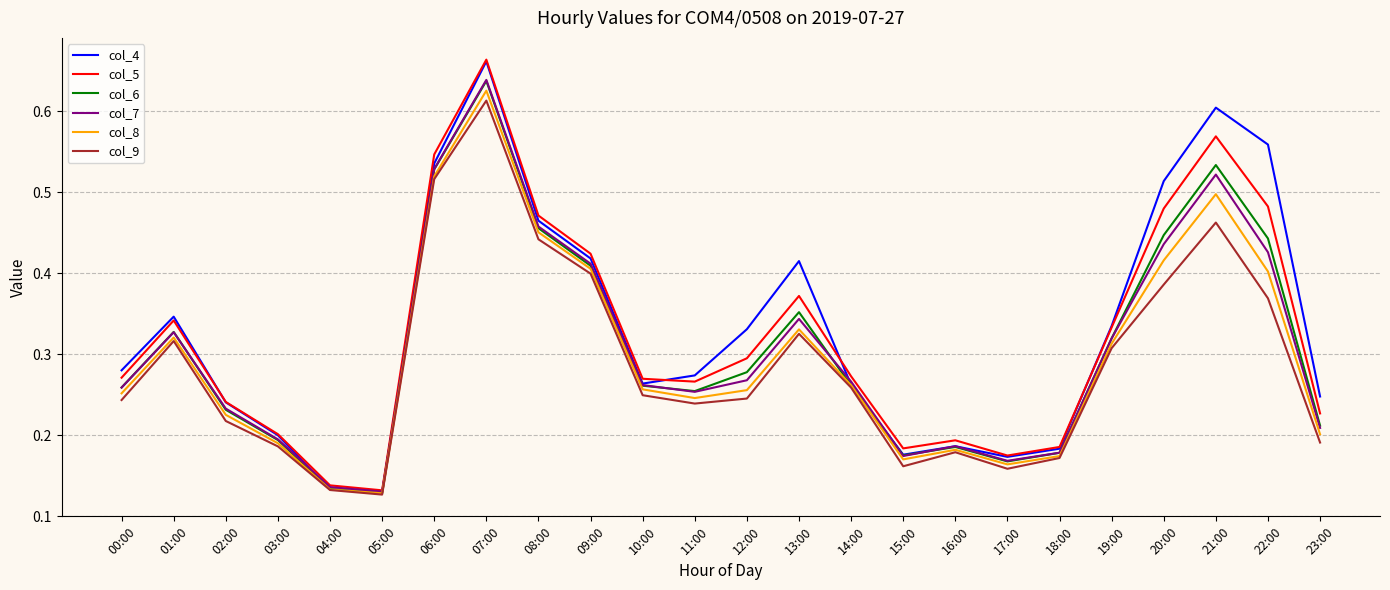

What position from the right is 05:00?

19